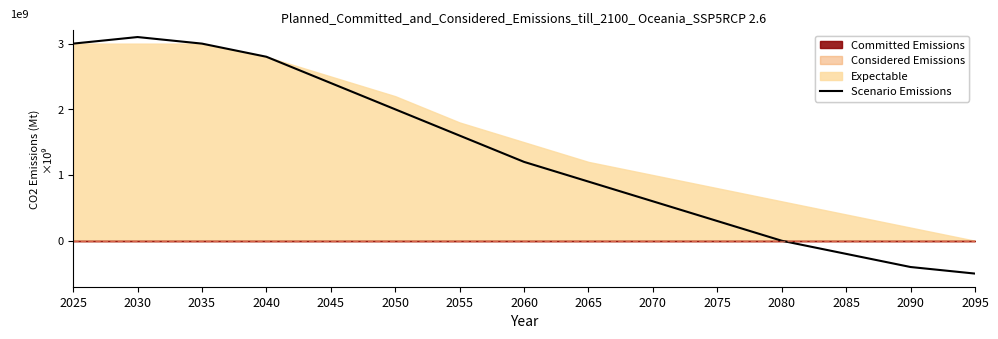

What is the value of the 8th point from the left?

12